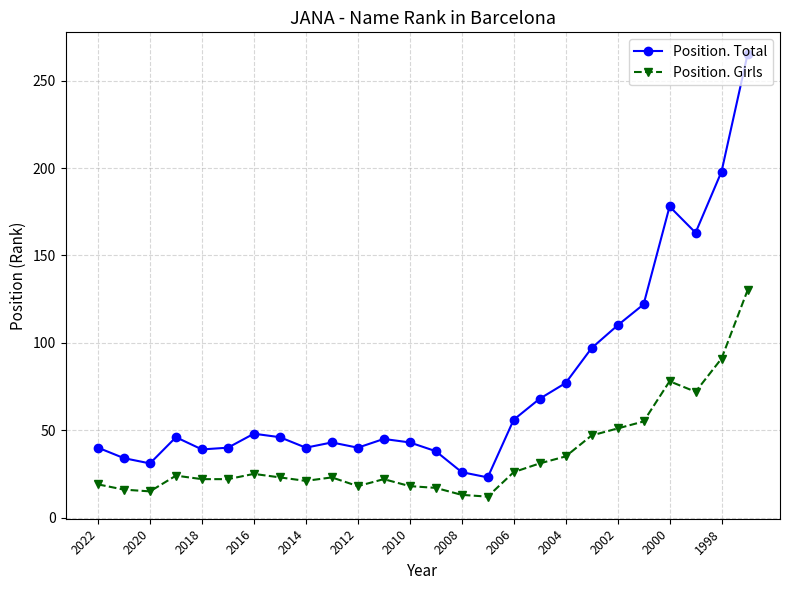

What is the smallest value displayed?

12